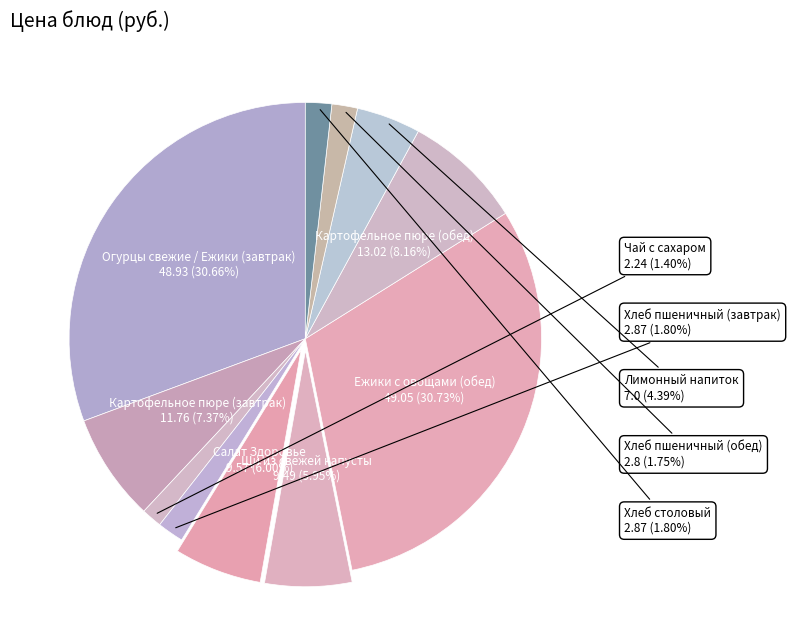

What percentage is the Хлеб столовый slice, to the nearest percent?

2%